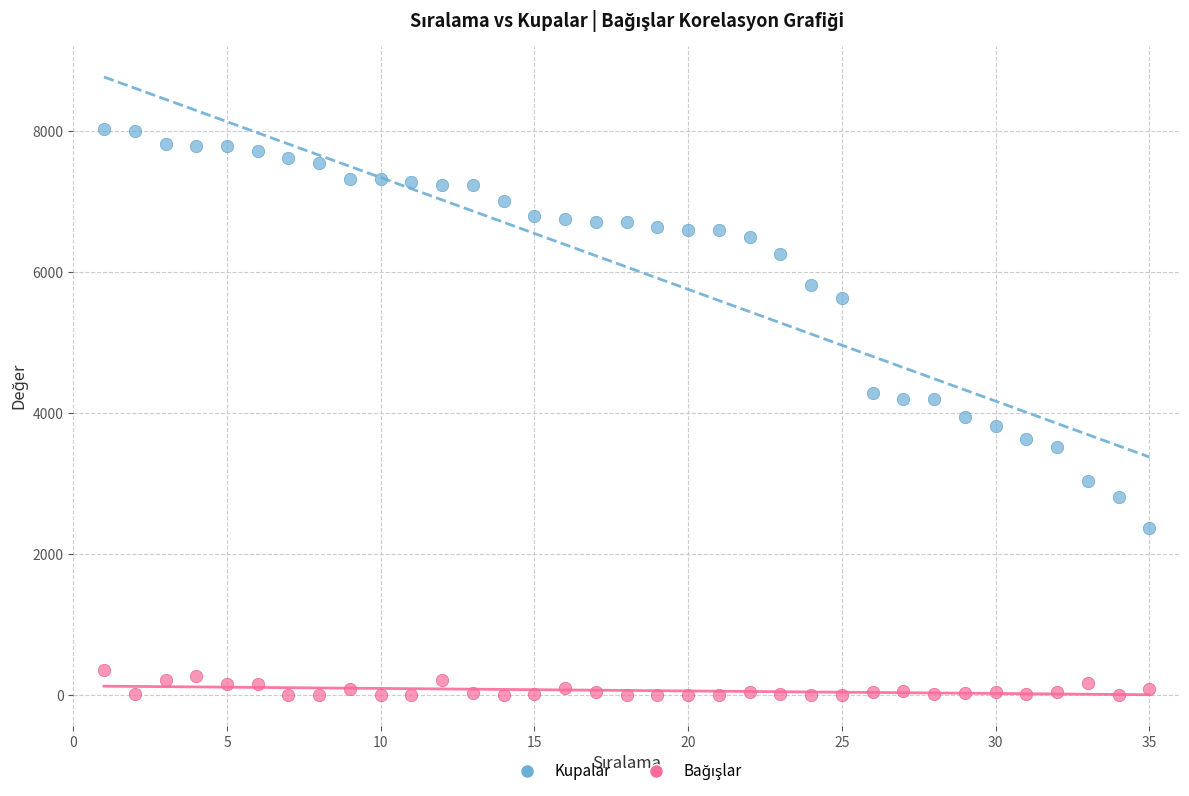

Which series has the widest spread of Y values?

Kupalar